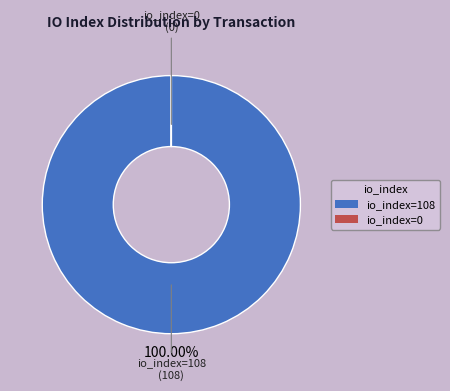

Which category accounts for the majority?

io_index=108